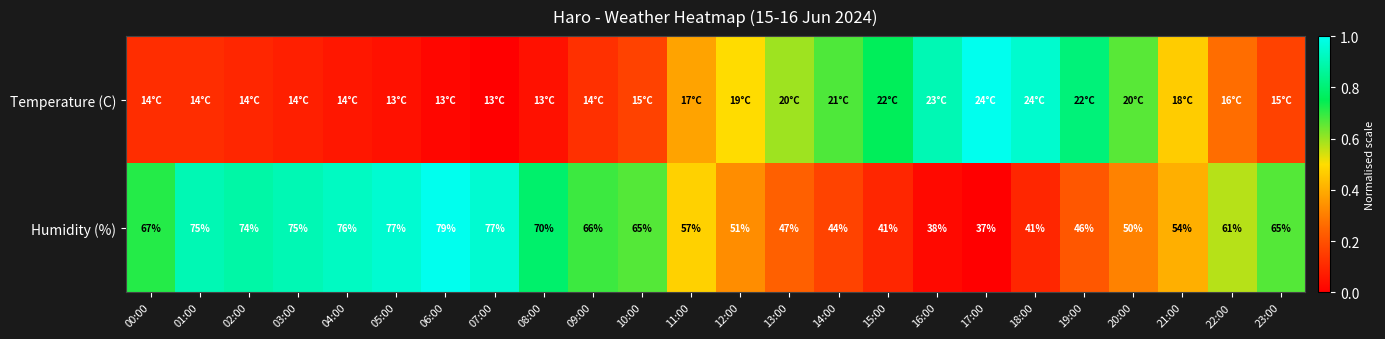

What is the spread (max minus min) of values at 01:00?

0.8